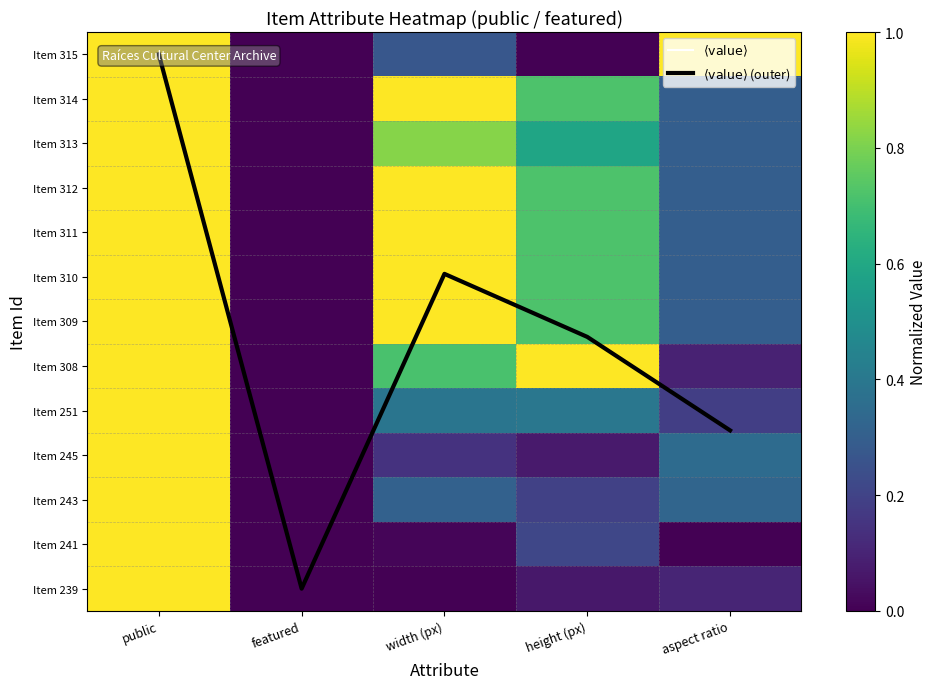

What is the highest value of the Item 245 series?

1.0